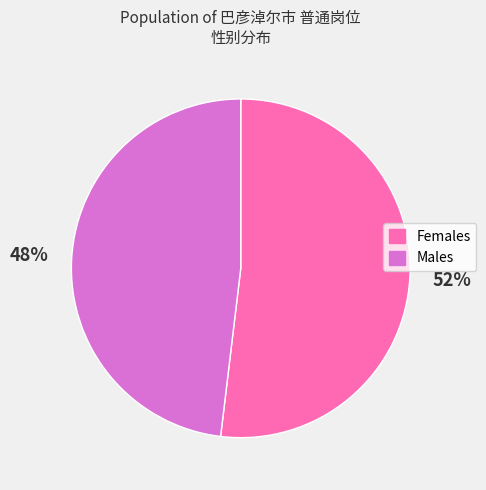

To the nearest percent, what is the difference between the largest and smallest slice percentages?

4%